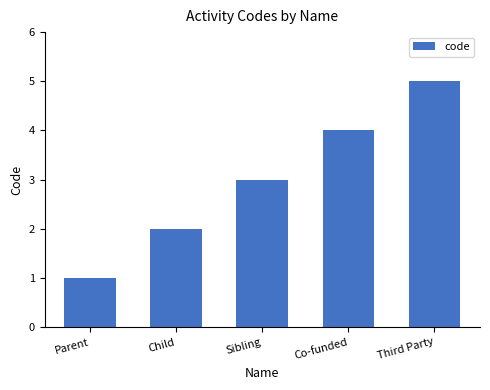

Rank the categories by value from lowest to highest.

Parent, Child, Sibling, Co-funded, Third Party